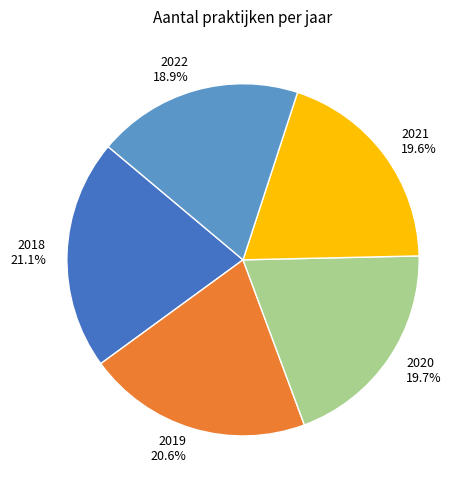

What percentage is the 2018 slice, to the nearest percent?

21%